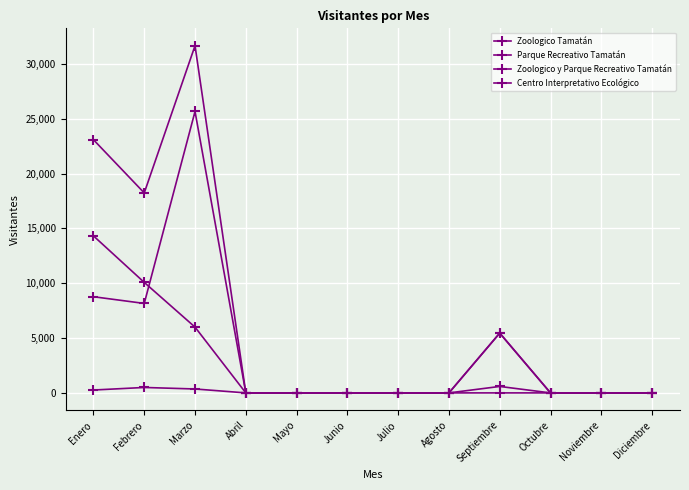

Does the chart have visible grid lines?

Yes